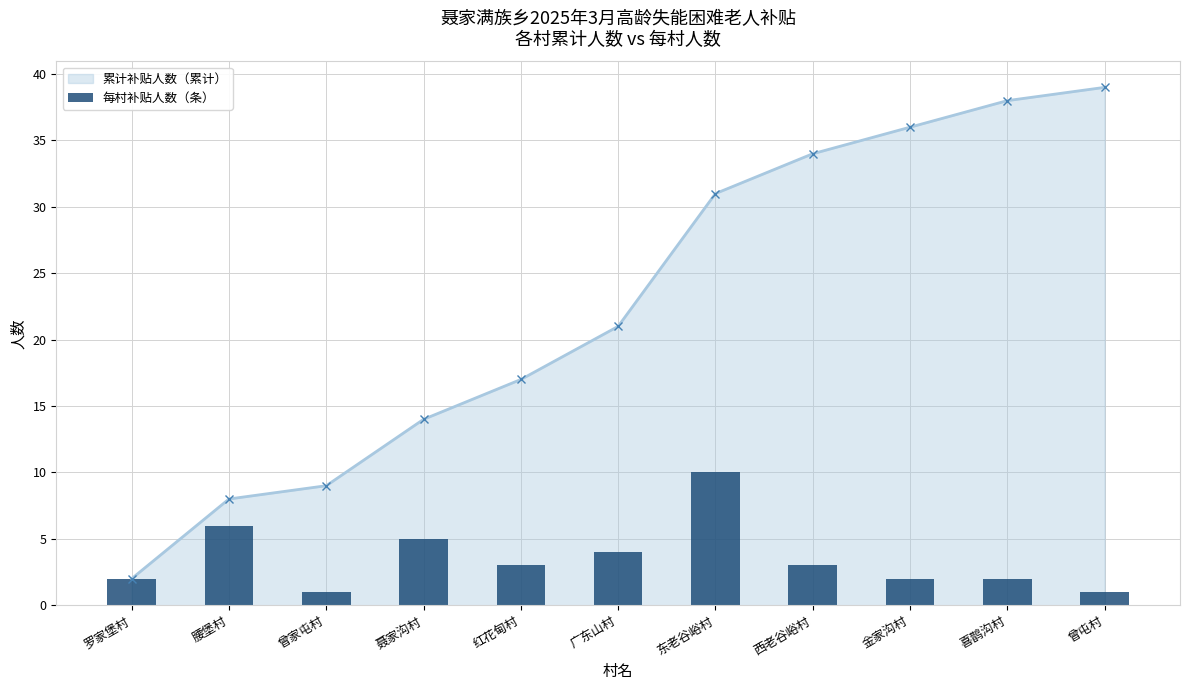

Are the bars horizontal?

No